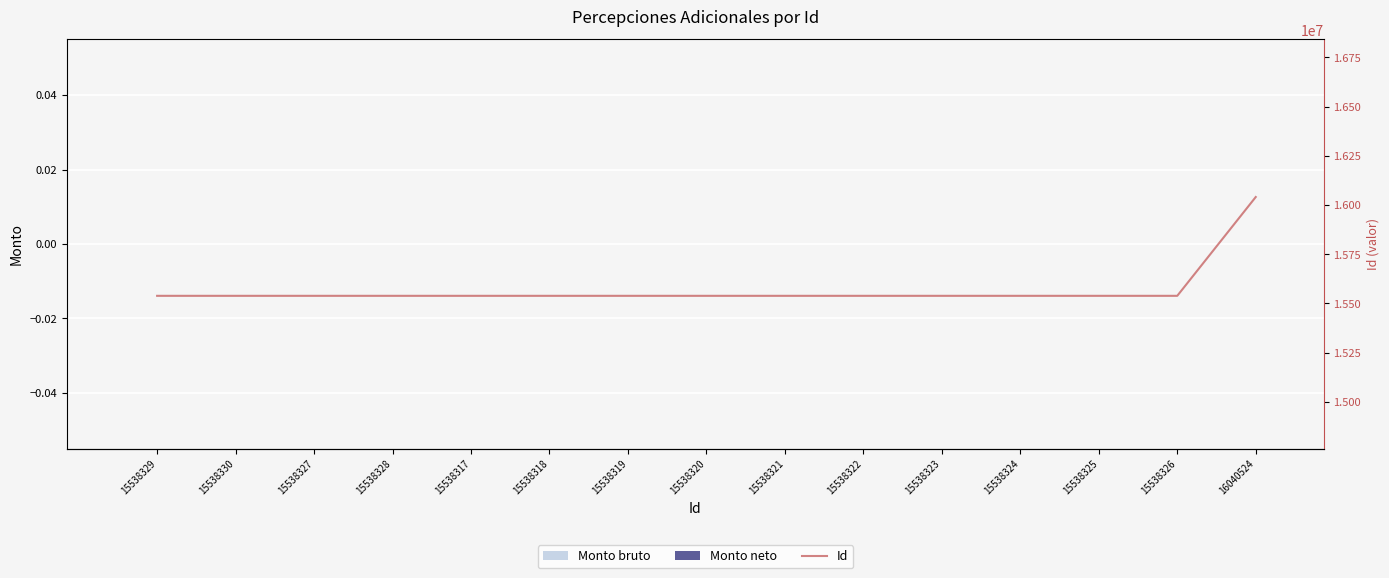

What is the maximum value shown in the chart?

16040524